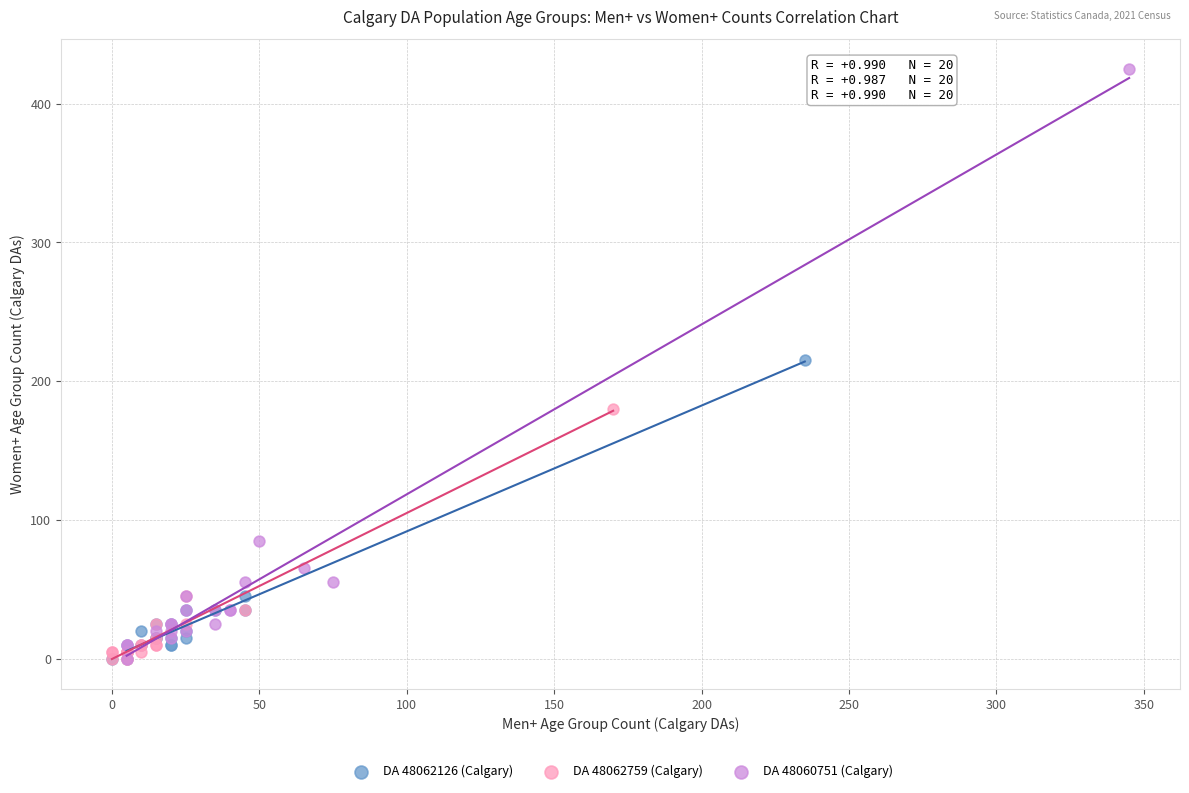

Which series reaches the maximum Y coordinate?

DA 48060751 (Calgary)